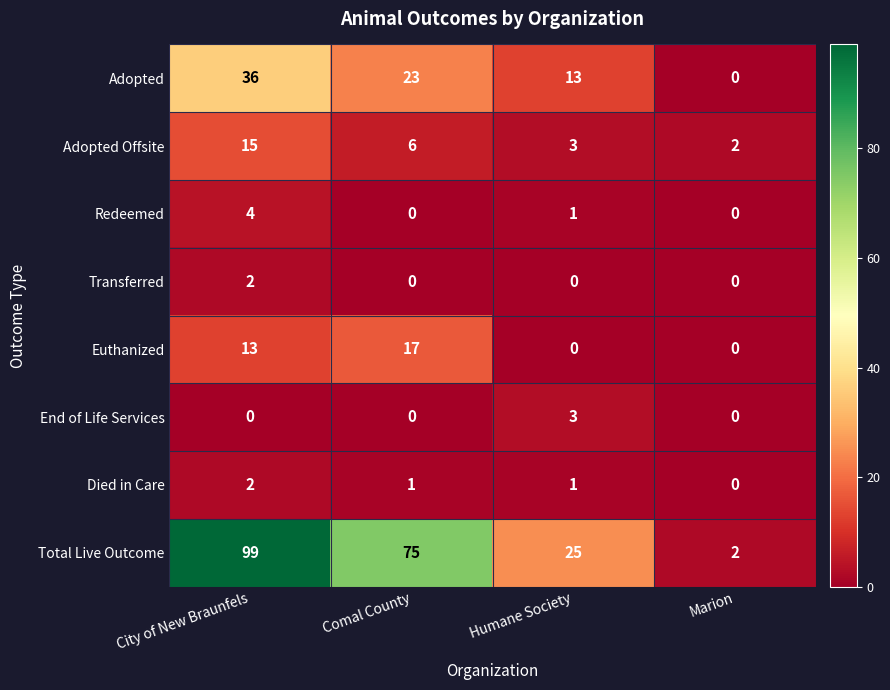

Which series has the largest total across all categories?

Total Live Outcome